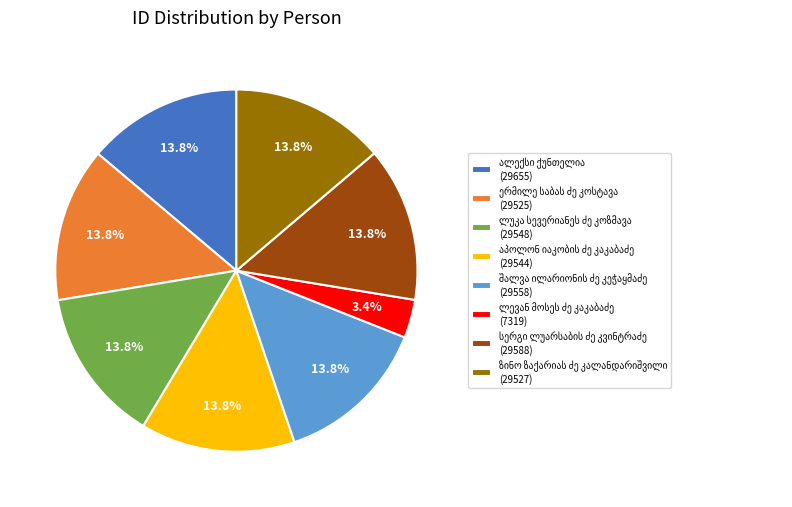

Is there any slice that represents more than half of the pie?

No